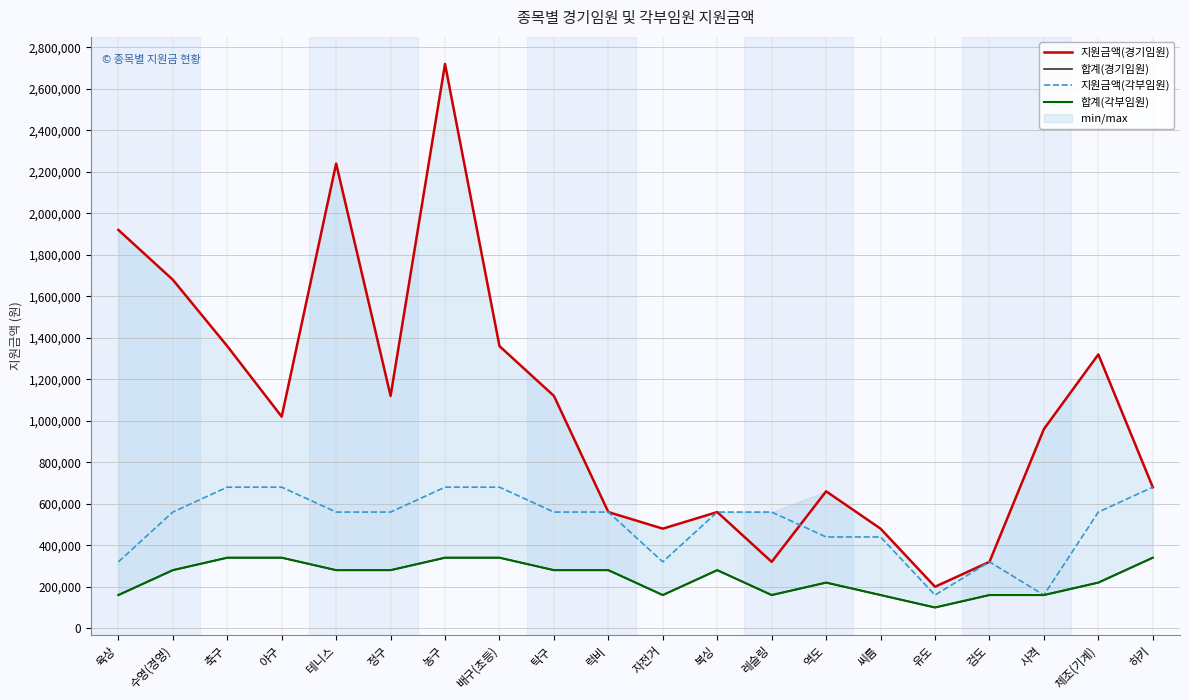

Where does the 합계(경기임원) series first go above 280000?

축구